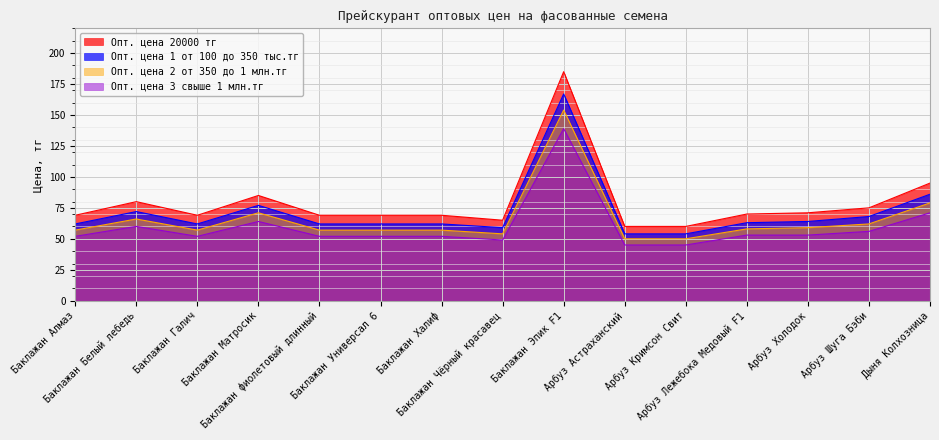

What are all the series names shown in the legend?

Опт. цена 20000 тг, Опт. цена 1 от 100 до 350 тыс.тг, Опт. цена 2 от 350 до 1 млн.тг, Опт. цена 3 свыше 1 млн.тг